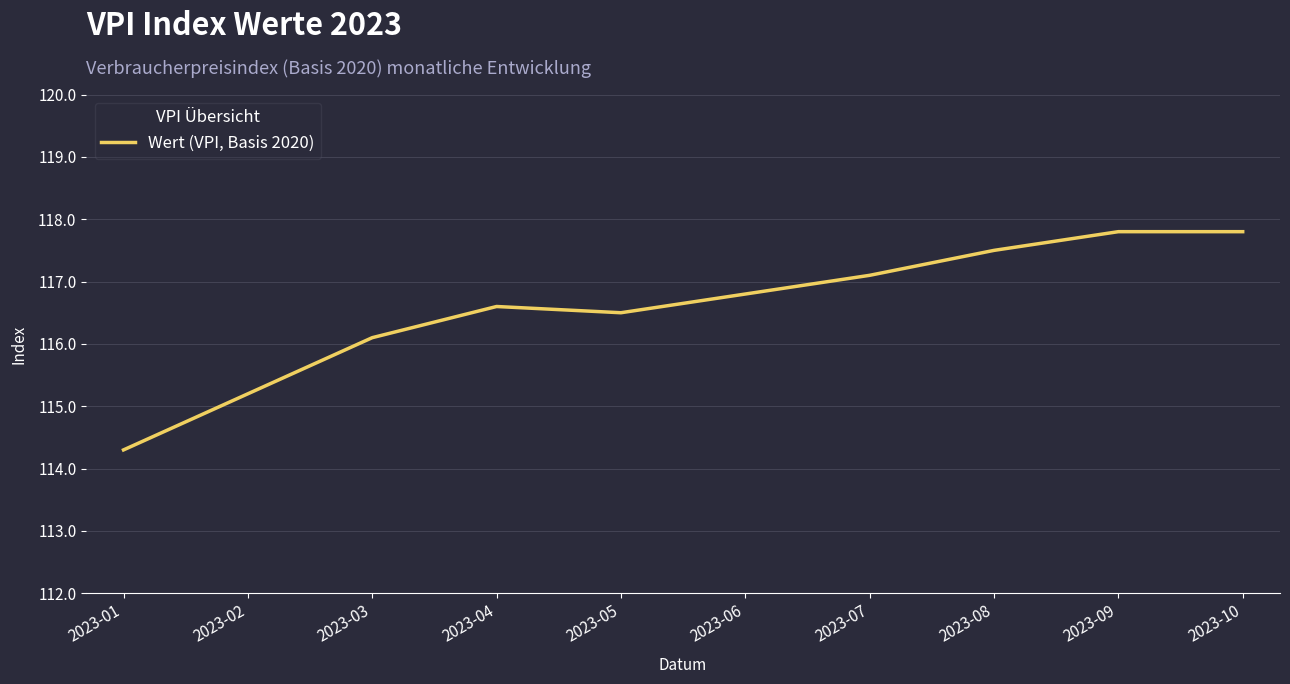

Is it true that the value at 2023-04 is 116.6?

True